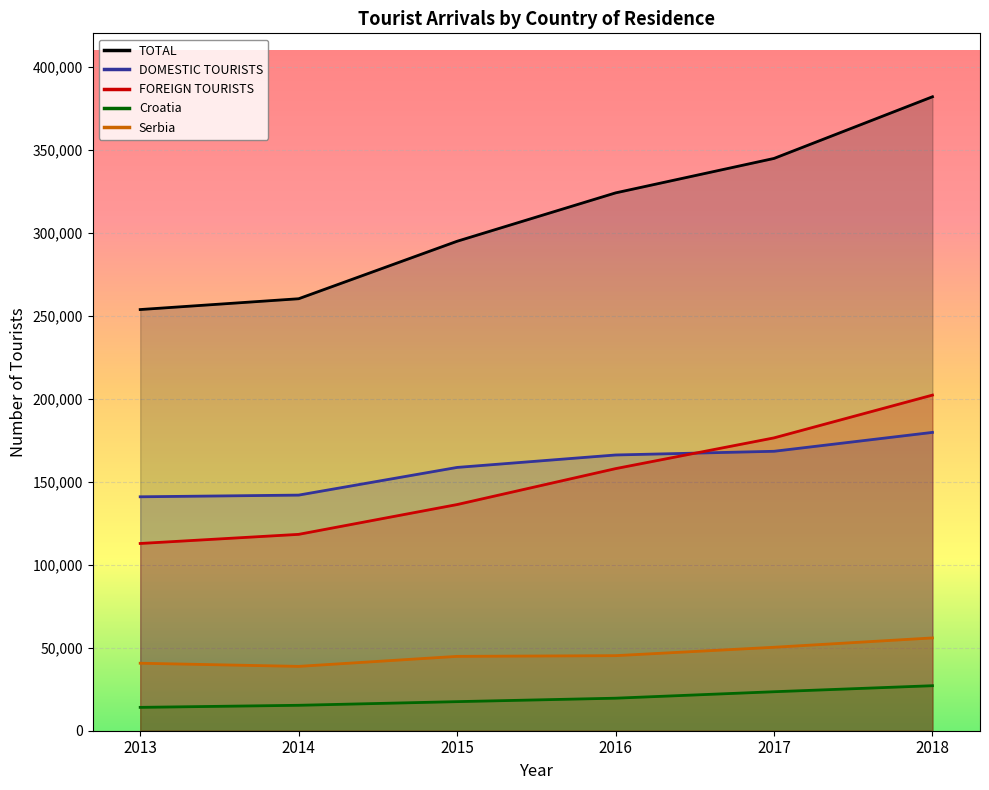

What is the total value across all series at 2017?

763060